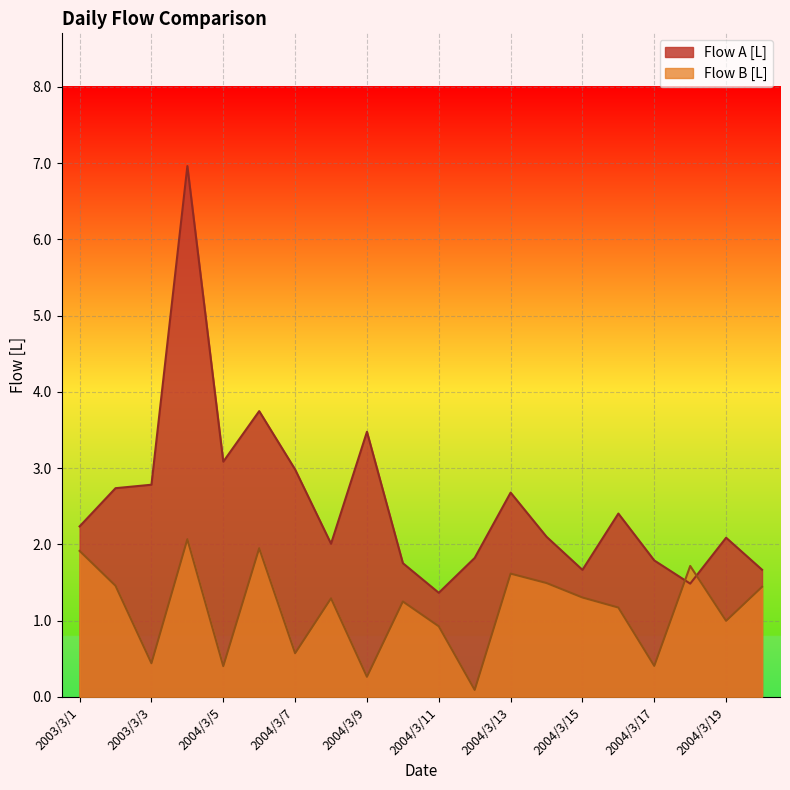

The value of Flow A [L] at 2004/3/7 is 3.0. True or false?

True